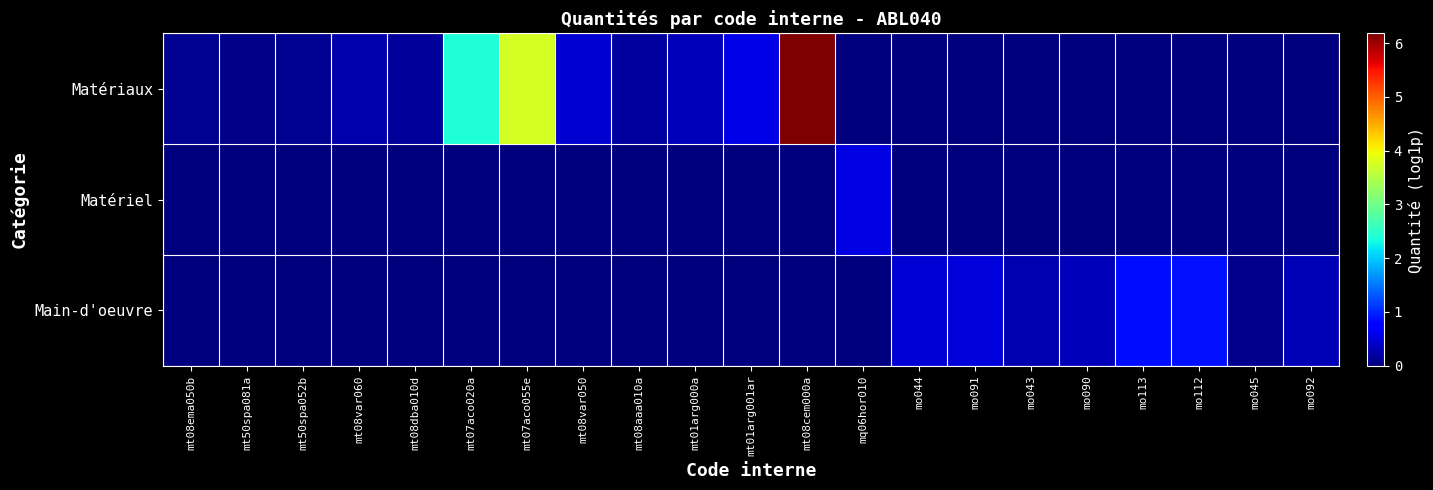

Which category has the highest value across all series?

mt08cem000a